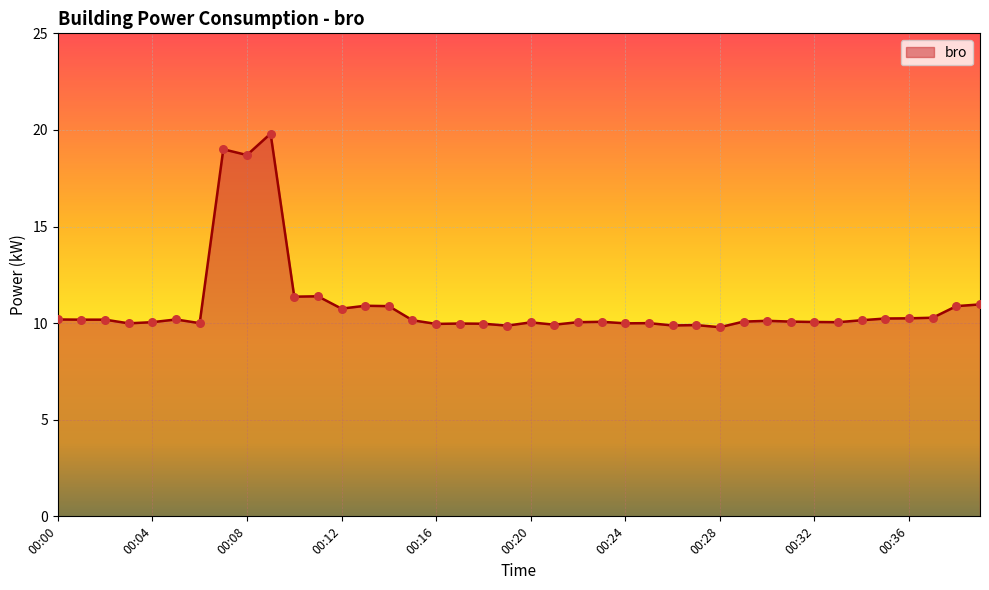

What is the maximum value shown in the chart?

19.8